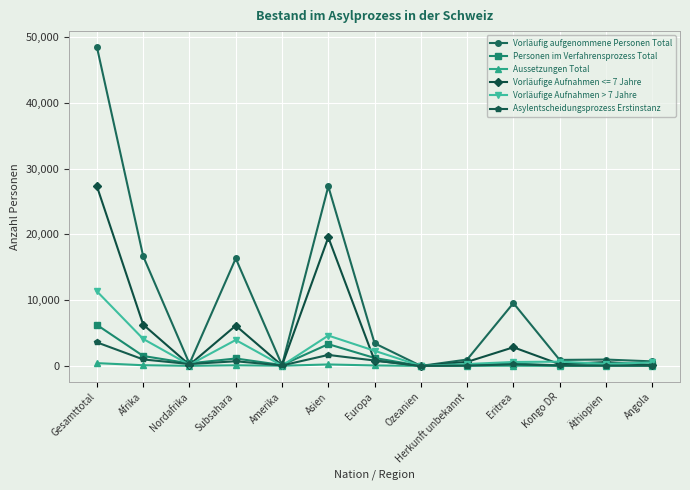

What is the difference between the maximum and second lowest values in the Vorläufig aufgenommene Personen Total series?

48390